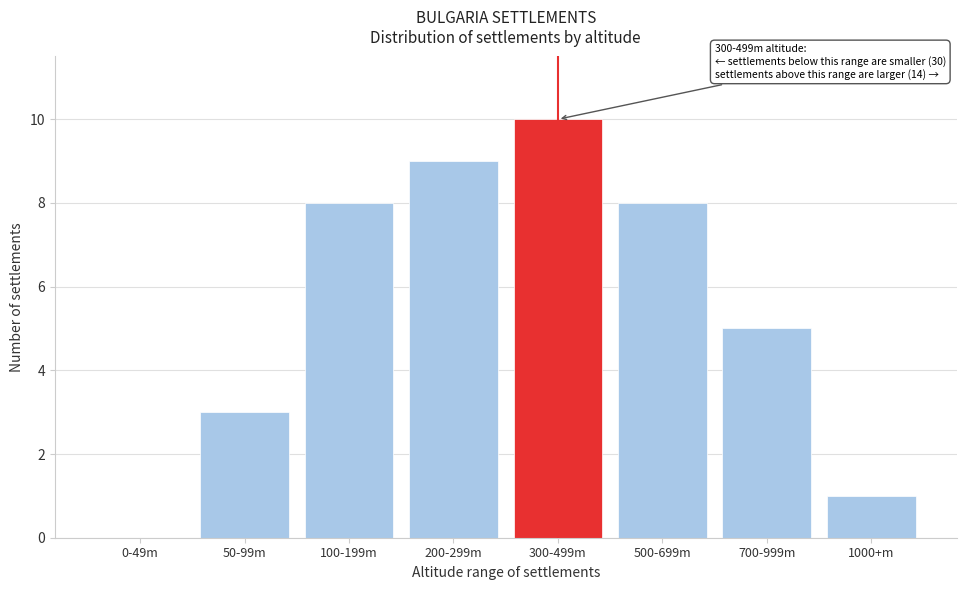

Reading right to left, extract all data points from this chart.

1000+m=1	700-999m=5	500-699m=8	300-499m=10	200-299m=9	100-199m=8	50-99m=3	0-49m=0